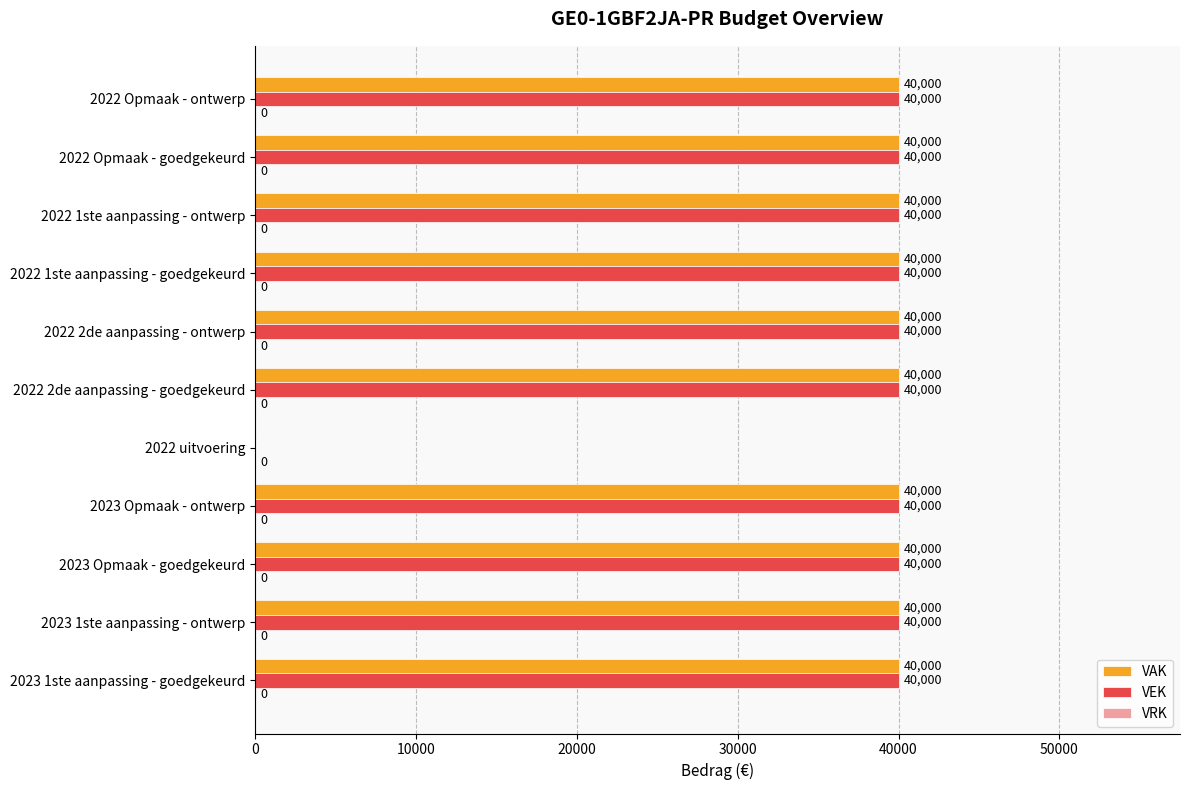

The VAK series shows 10407 at 2023 Opmaak - ontwerp. True or false?

False